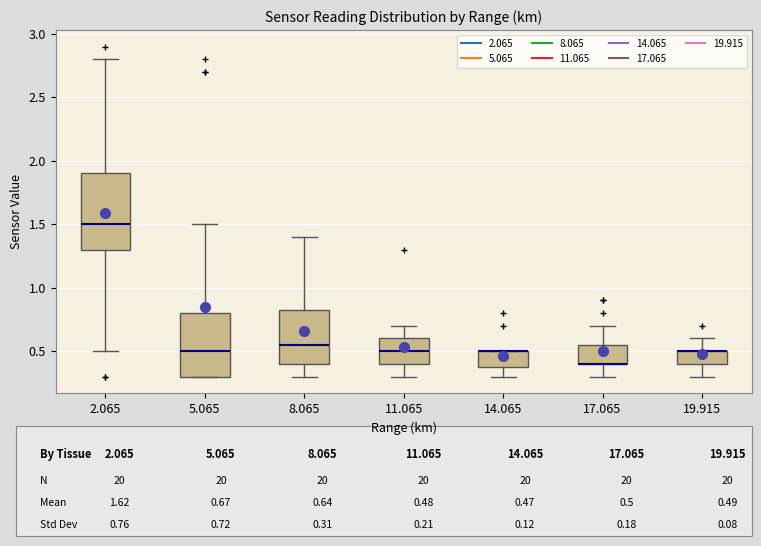

Reading left to right, transcribe this box plot: for each box, give where its median line is, the range the box spans, and where its two whiskers end, as read against the y-axis. The values are not printed on the chart, so give them approximately, as read against the axis.

2.065: median 1.50, box 1.30 to 1.90, whiskers 0.50 to 2.80
5.065: median 0.50, box 0.30 to 0.80, whiskers 0.30 to 1.50
8.065: median 0.55, box 0.40 to 0.85, whiskers 0.30 to 1.40
11.065: median 0.50, box 0.40 to 0.60, whiskers 0.30 to 0.70
14.065: median 0.50 (drawn on the box's upper edge), box 0.40 to 0.50, whiskers 0.30 to 0.50
17.065: median 0.40 (drawn on the box's lower edge), box 0.40 to 0.55, whiskers 0.30 to 0.70
19.915: median 0.50 (drawn on the box's upper edge), box 0.40 to 0.50, whiskers 0.30 to 0.60